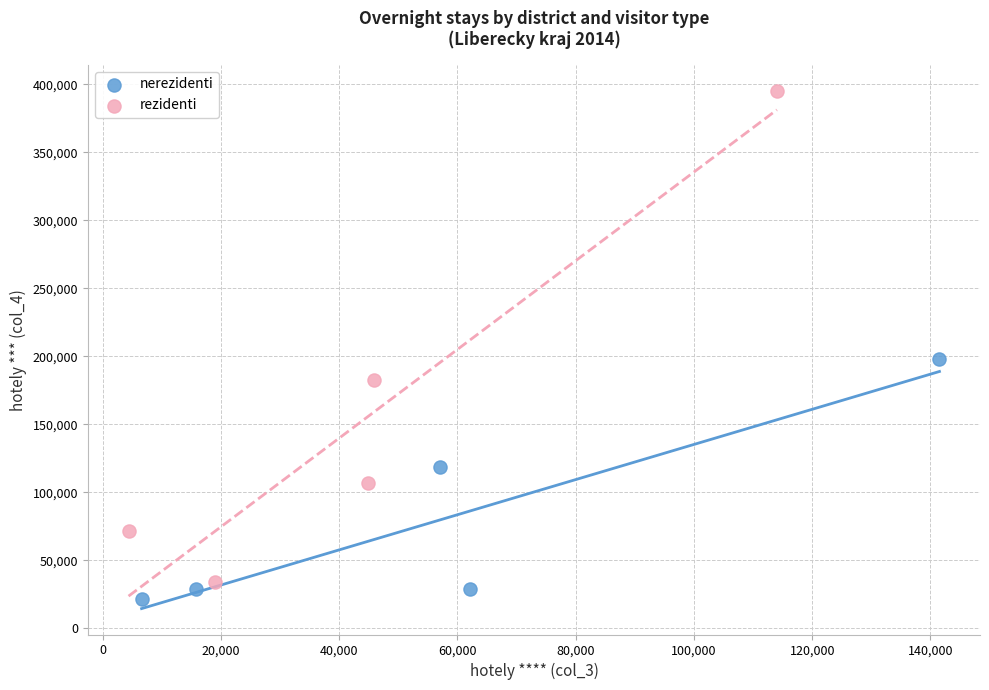

Which series has the largest Y range (max minus min)?

rezidenti